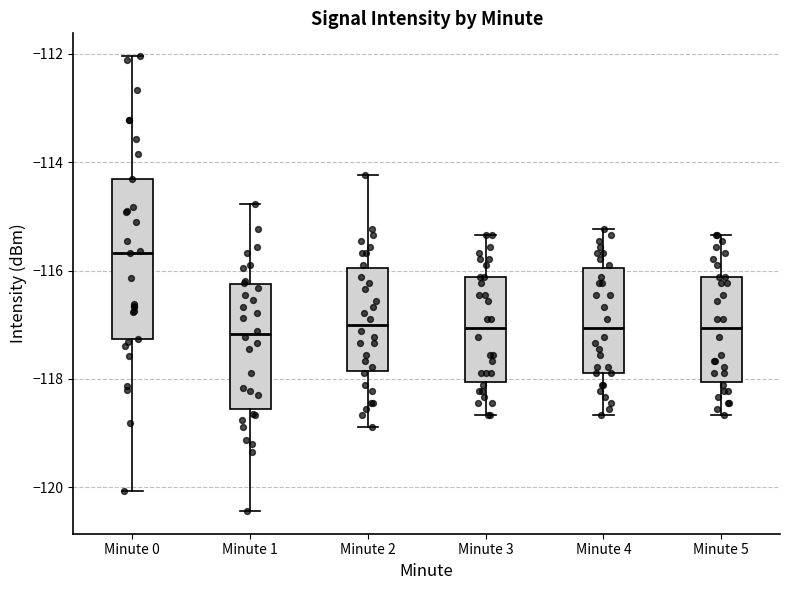

Where does the median line of the box for Minute 3 sit on the y-axis? The values are not printed on the chart, so give them approximately, as read against the axis.

-117.0